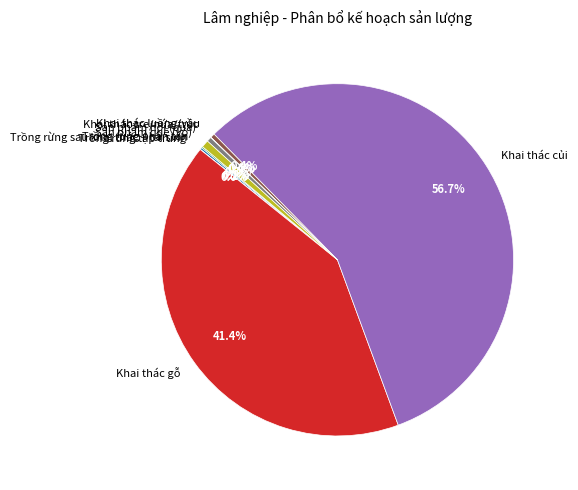

Approximately how many times larger is the value at Sản phẩm hồi (quả) compared to Sản phẩm quế (vỏ)?

0.7